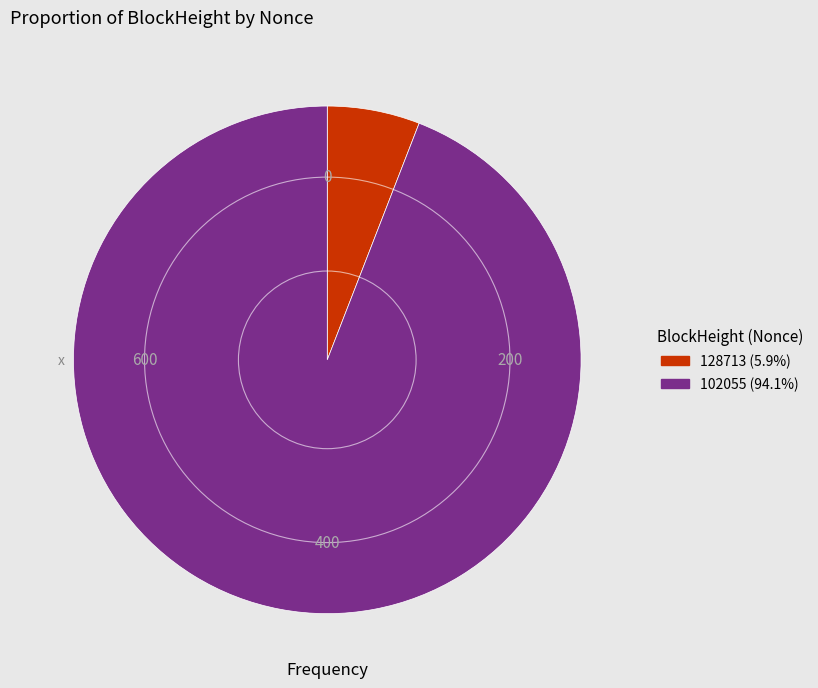

Does any single category account for the majority?

Yes